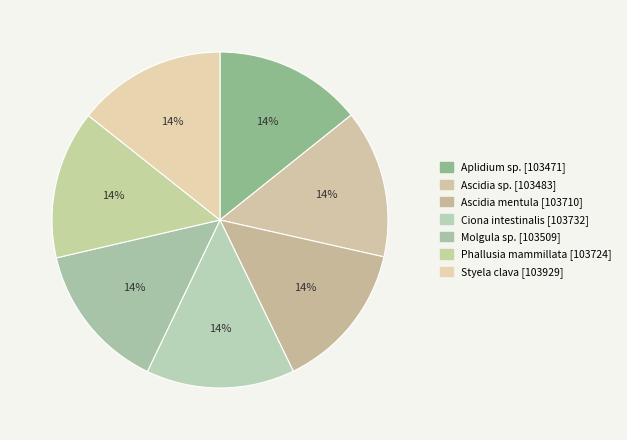

To the nearest percent, what percentage of the pie is Molgula sp.?

14%